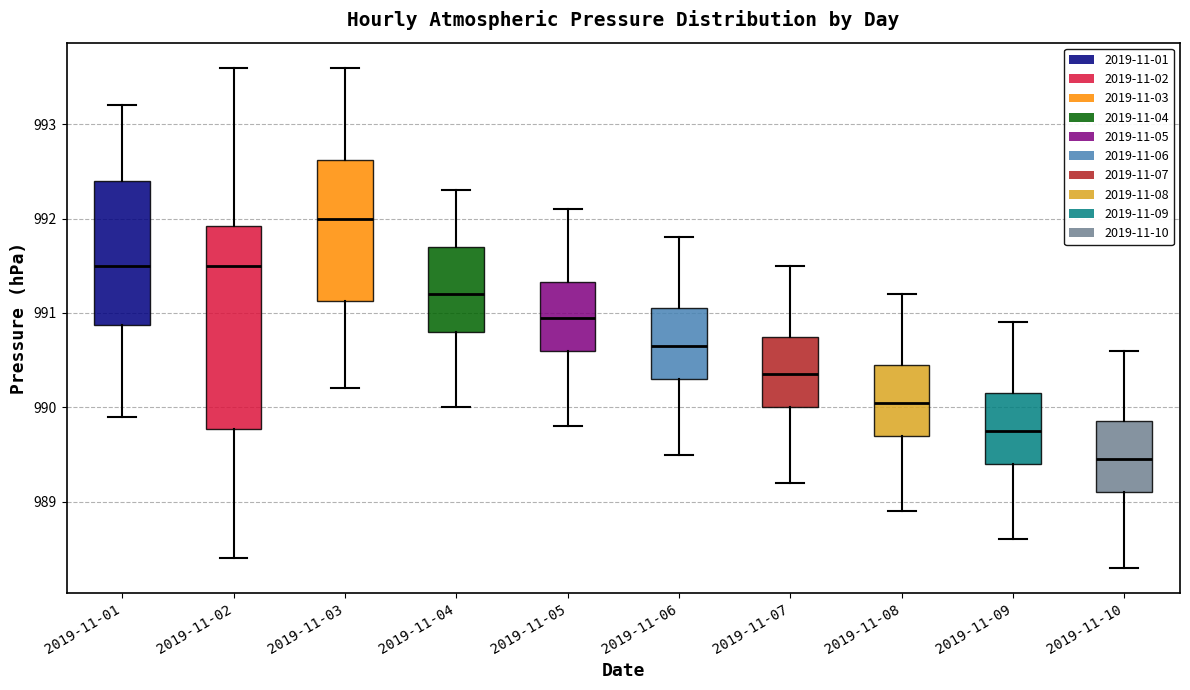

Comparing the boxes themselves (not the whiskers), which one is the tallest?

2019-11-02